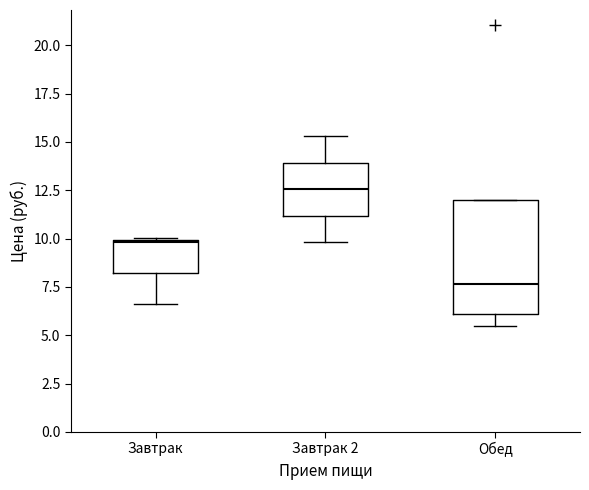

Reading left to right, transcribe this box plot: for each box, give where its median line is, the range the box spans, and where its two whiskers end, as read against the y-axis. The values are not printed on the chart, so give them approximately, as read against the axis.

Завтрак: median 10.0, box 8.0 to 10.0, whiskers 6.5 to 10.0
Завтрак 2: median 12.5, box 11.0 to 14.0, whiskers 10.0 to 15.5
Обед: median 7.5, box 6.0 to 12.0, whiskers 5.5 to 12.0